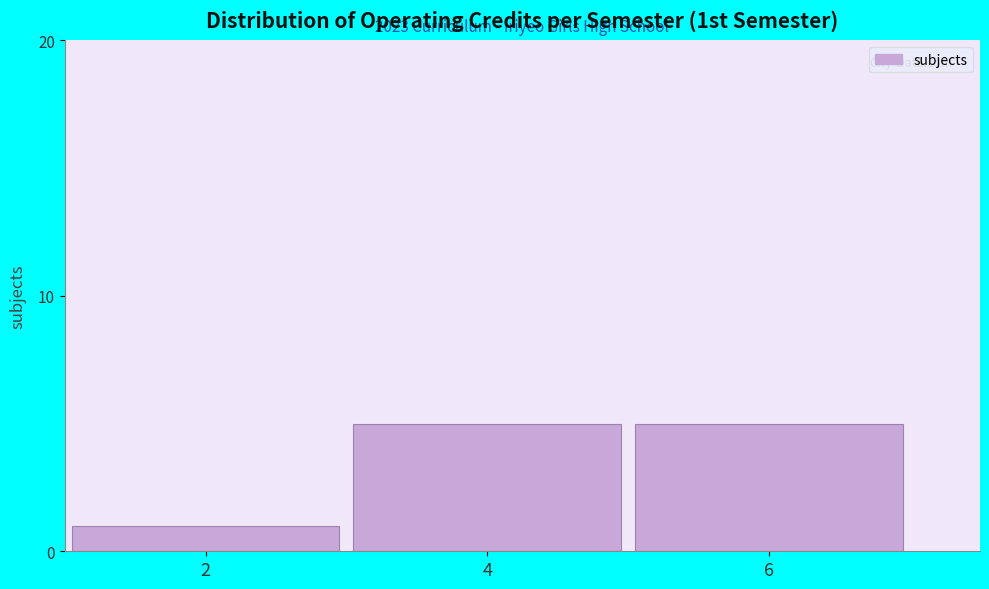

Reading left to right, what are all the values shown in this chart?

2=1	4=5	6=5